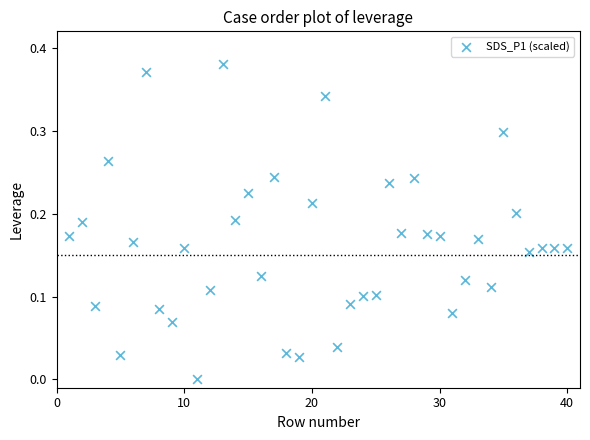

What is the range of X values (max minus min)?

39.0